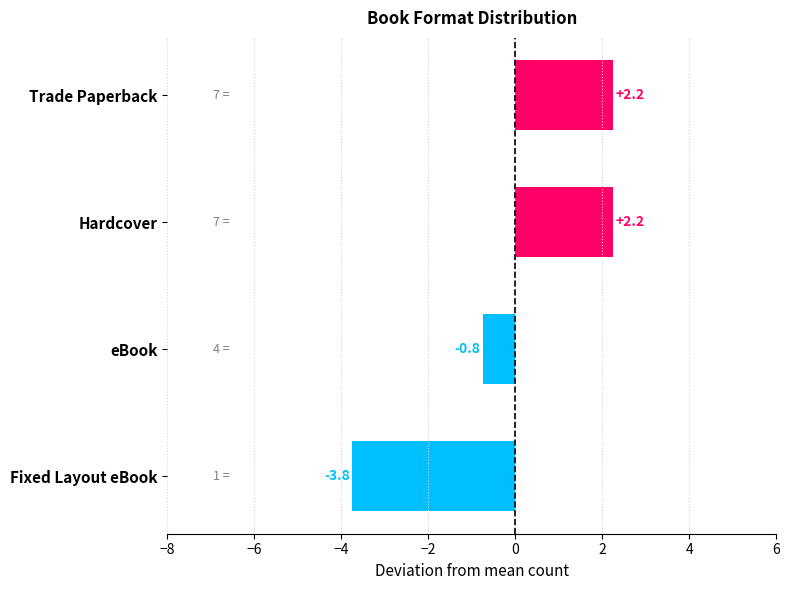

What is the difference between the maximum and minimum values?

6.0